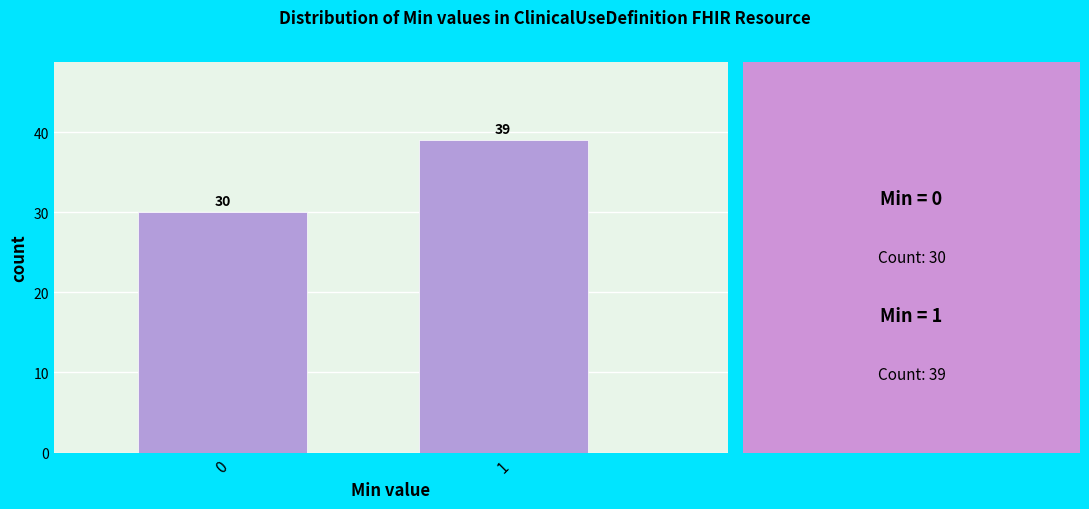

Reading right to left, list all the values displayed in this chart.

1=39	0=30